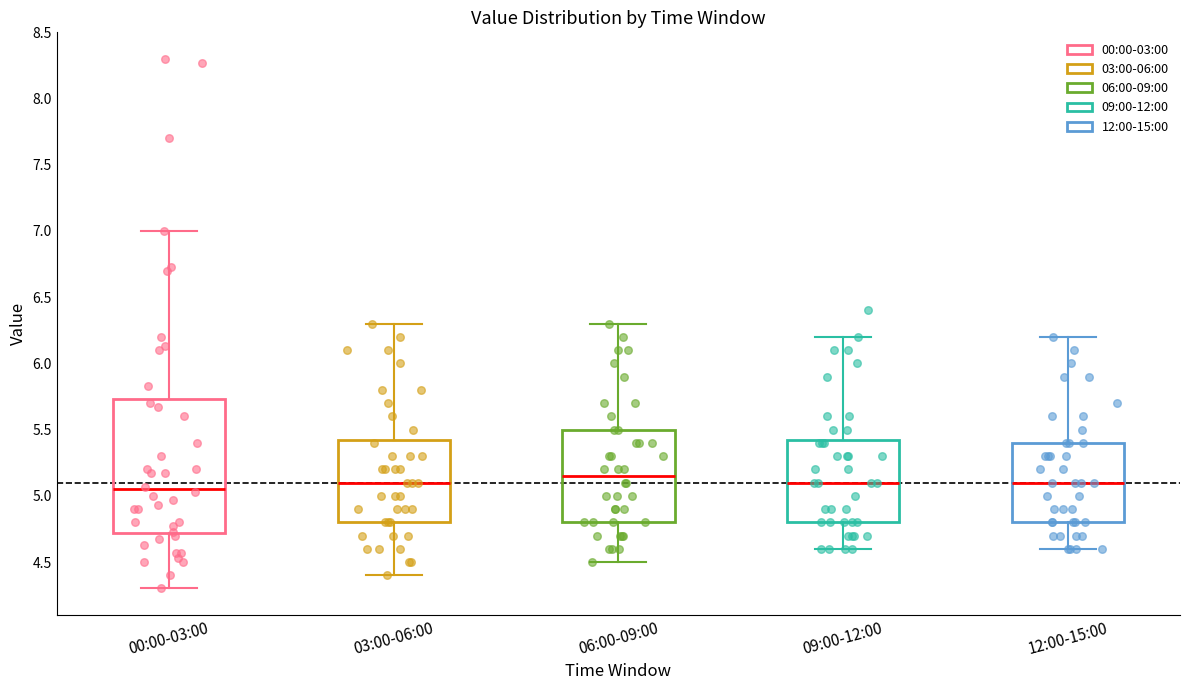

Reading left to right, read every box against the y-axis: the position of its median line, the range the box covers, and the ends of its whiskers. The values are not printed on the chart, so give them approximately, as read against the axis.

00:00-03:00: median 5.05, box 4.70 to 5.75, whiskers 4.30 to 7.00
03:00-06:00: median 5.10, box 4.80 to 5.45, whiskers 4.40 to 6.30
06:00-09:00: median 5.15, box 4.80 to 5.50, whiskers 4.50 to 6.30
09:00-12:00: median 5.10, box 4.80 to 5.45, whiskers 4.60 to 6.20
12:00-15:00: median 5.10, box 4.80 to 5.40, whiskers 4.60 to 6.20